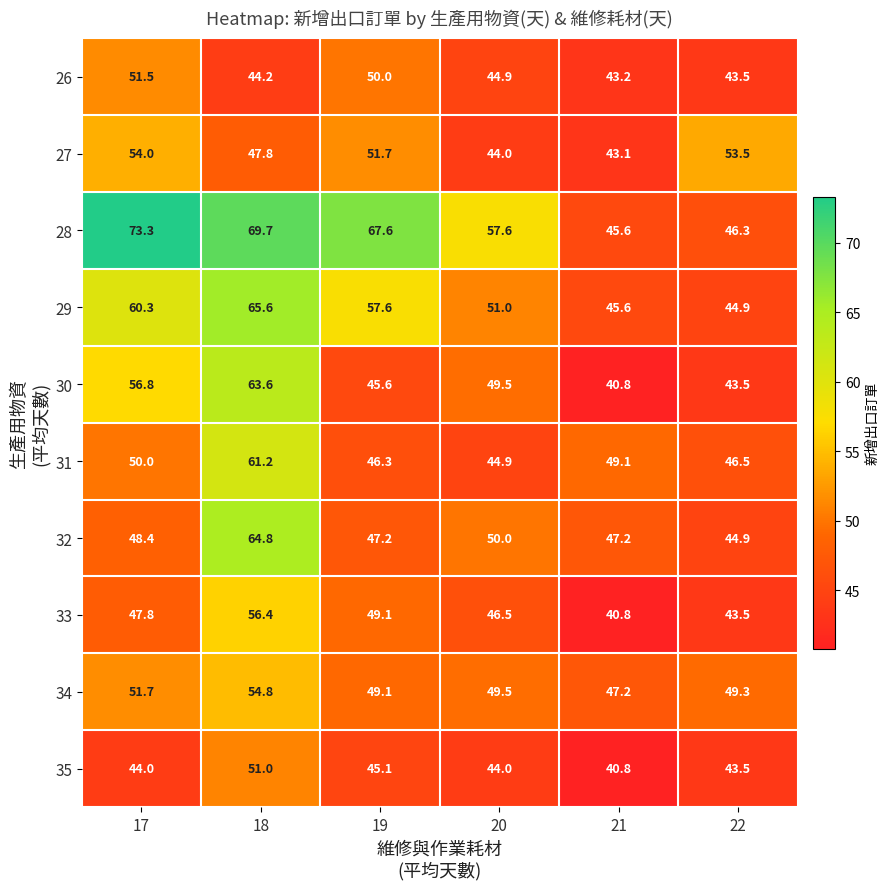

How many values in the 30 series exceed 49?

3